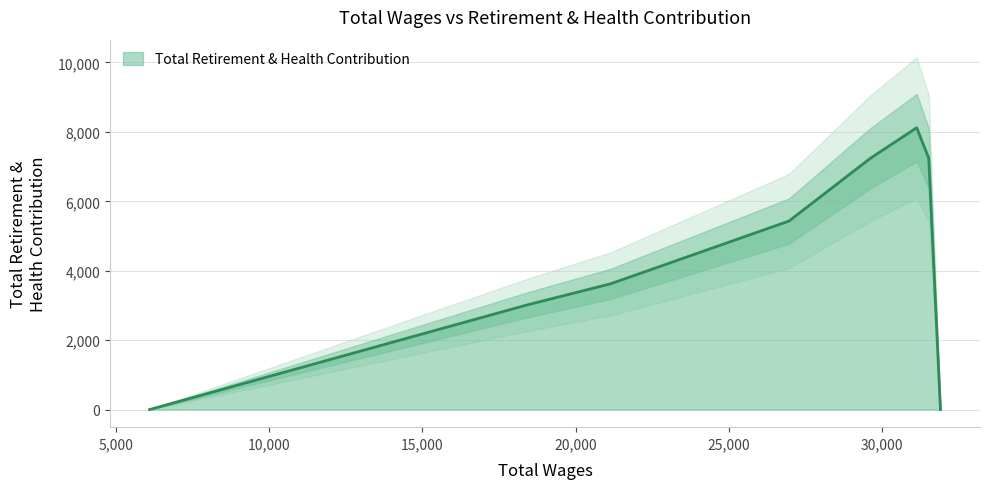

Where is the data nearest to the value 4060?

21136.0